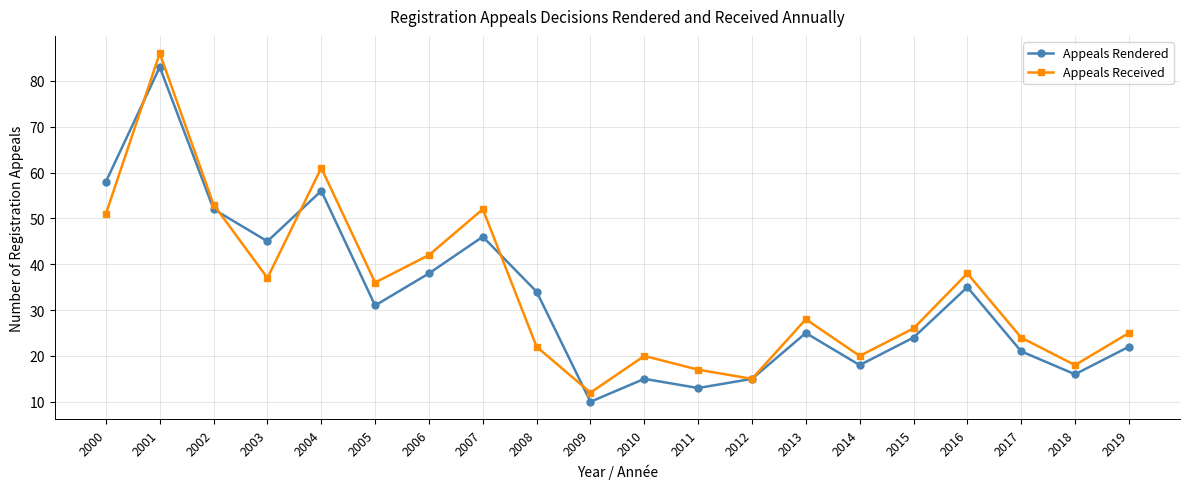

At how many categories does at least one series exceed 55?

3